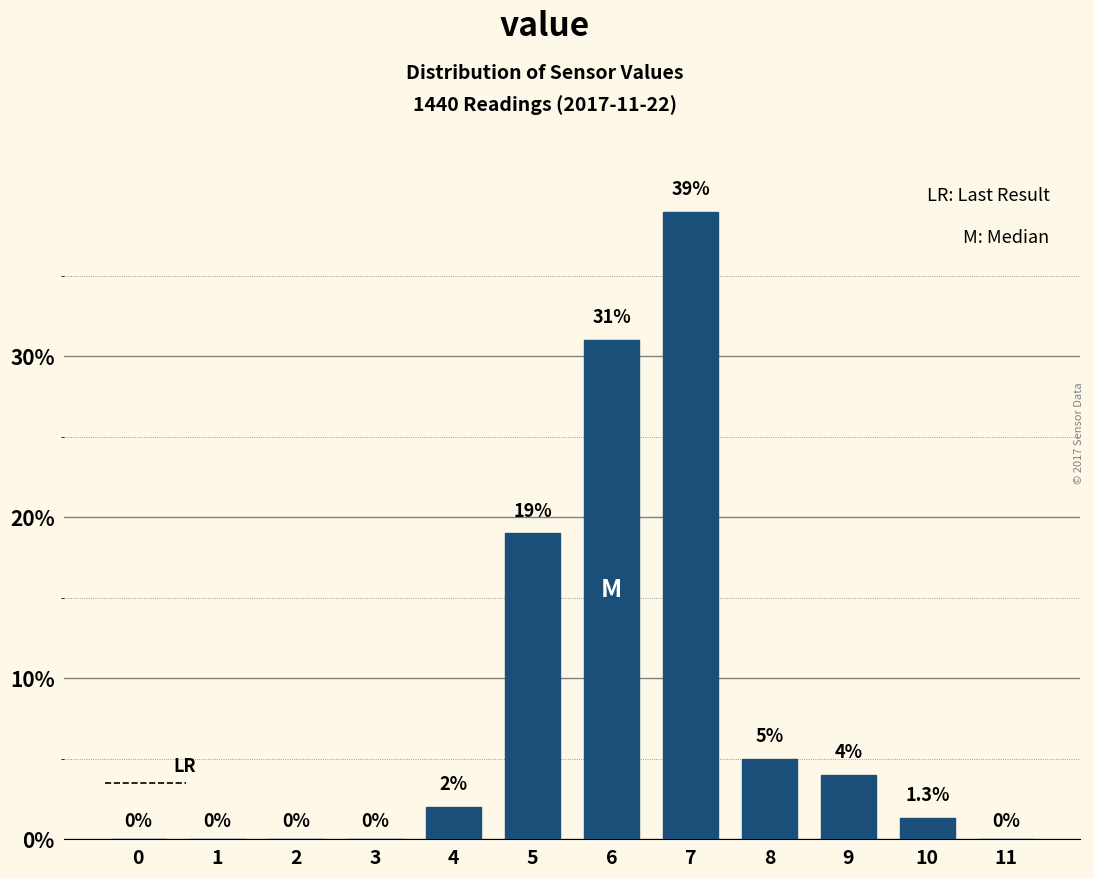

Reading left to right, extract all data points from this chart.

0=0.0	1=0.0	2=0.0	3=0.0	4=2.0	5=19.0	6=31.0	7=39.0	8=5.0	9=4.0	10=1.3	11=0.0